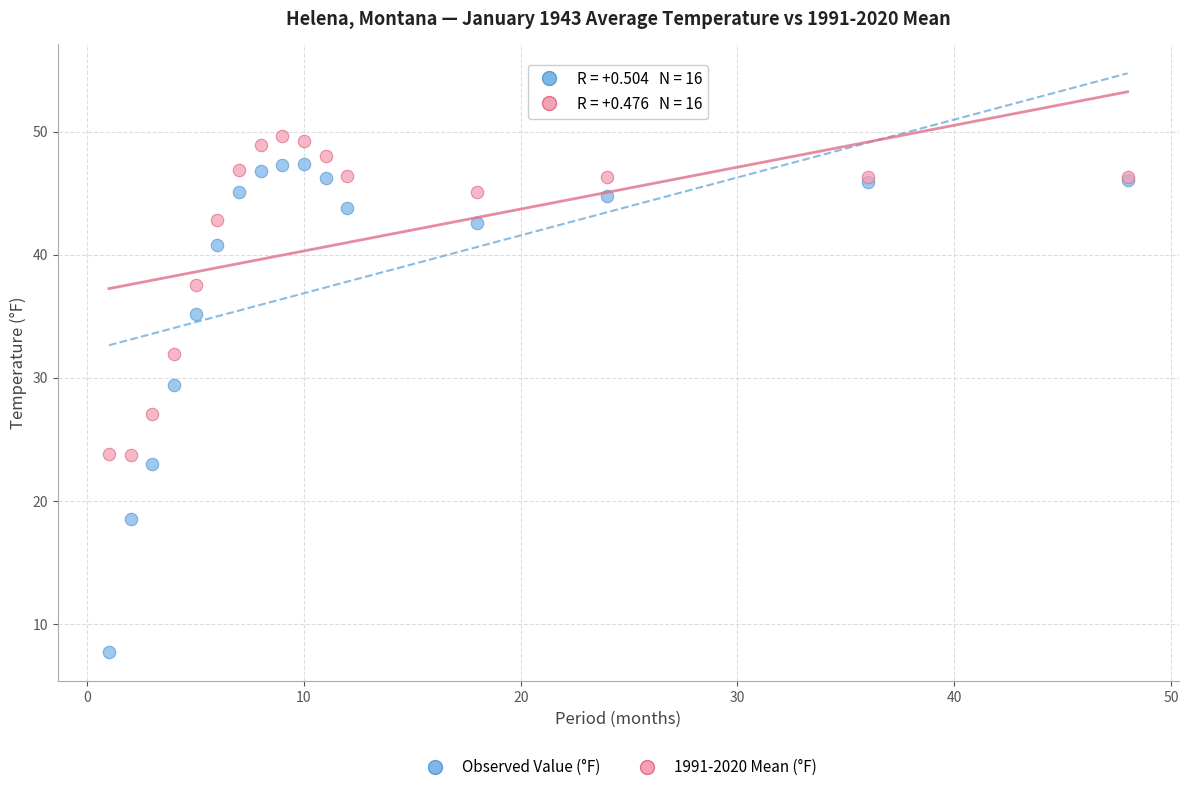

Which series contains the highest Y value?

1991-2020 Mean (°F)